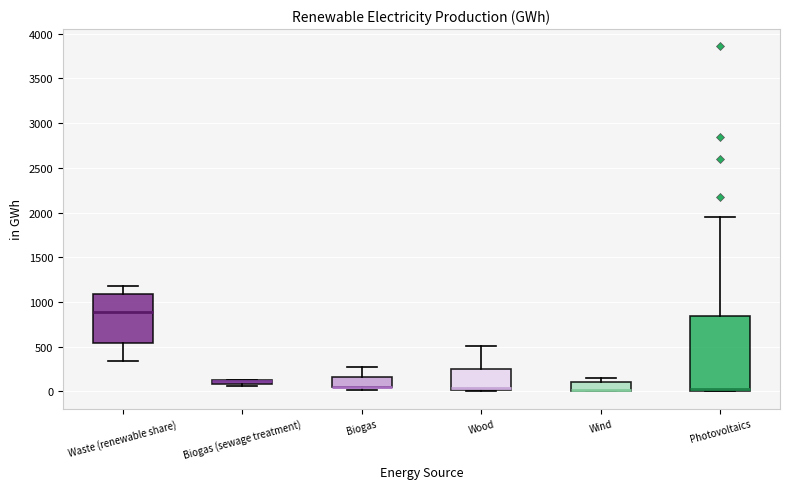

Where does the median line of the box for Wood sit on the y-axis? The values are not printed on the chart, so give them approximately, as read against the axis.

50